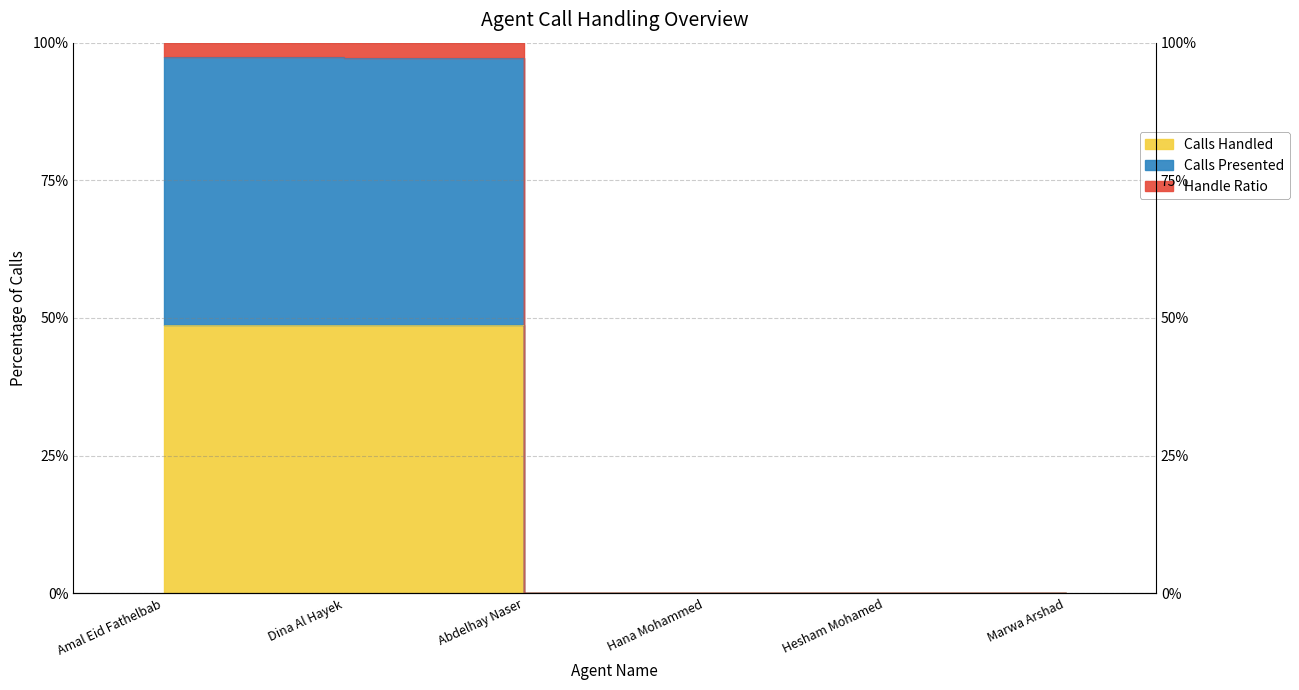

True or false: Calls Presented and Calls Handled cross at least once.

False